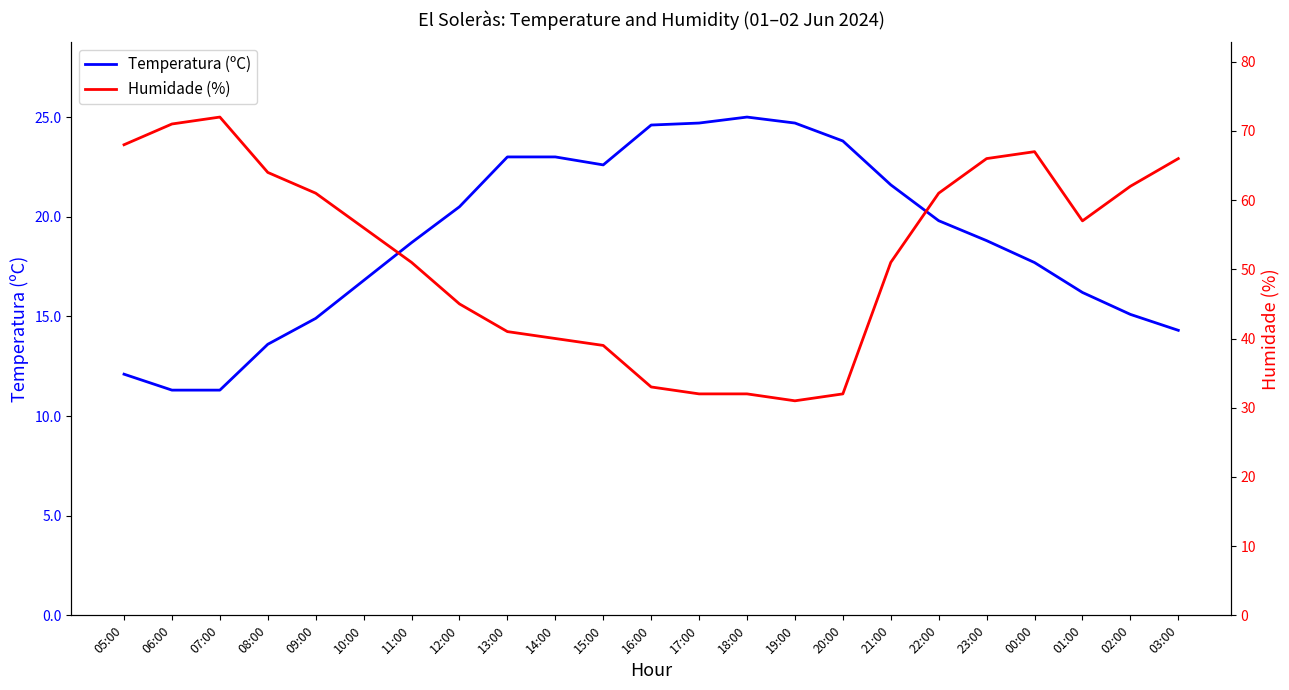

Which label corresponds to the largest value in the chart?

07:00